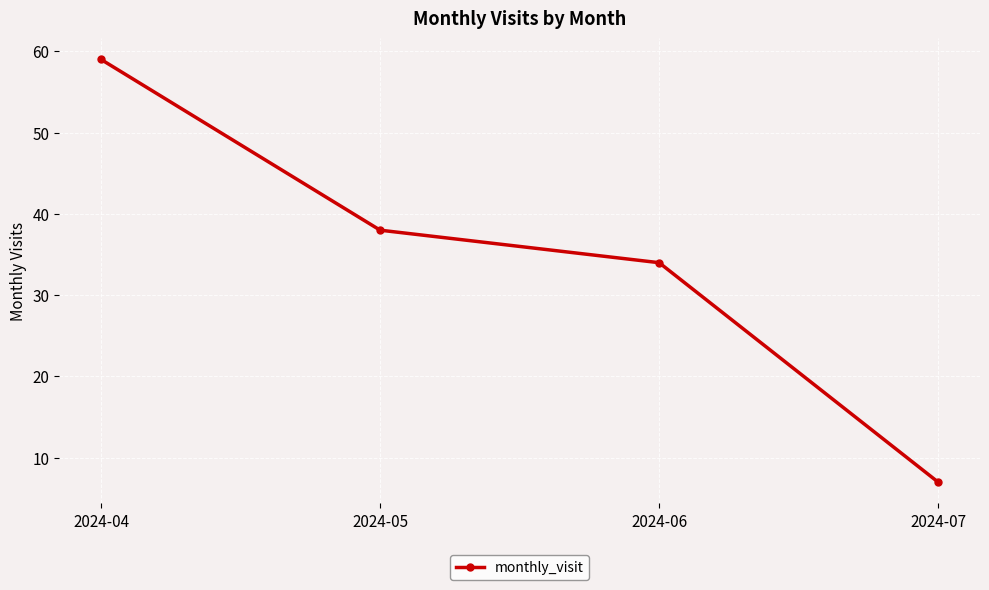

What is the difference between the maximum and minimum values?

52